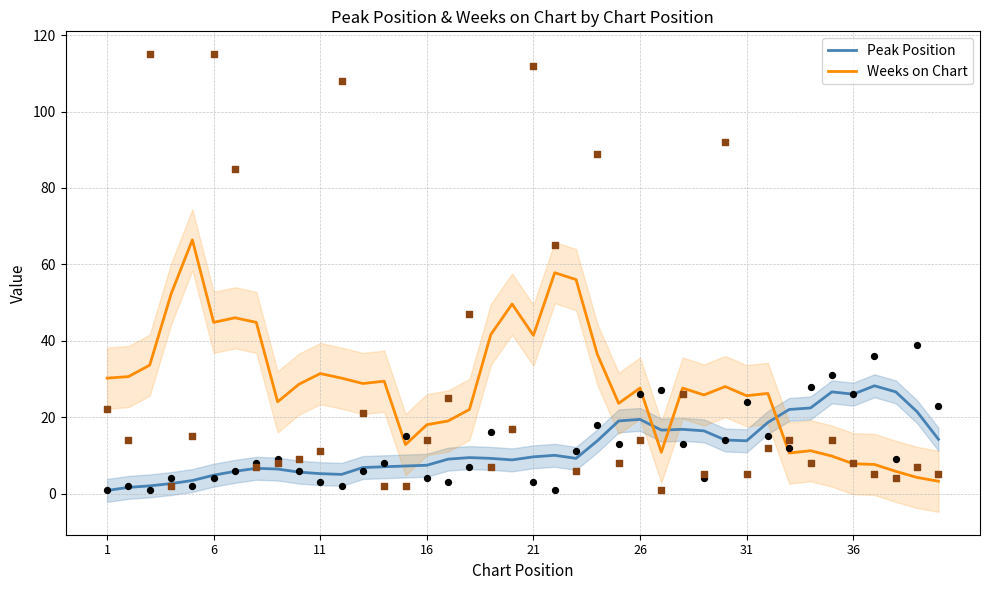

Is it true that Peak Position equals 13.8 at 31?

True